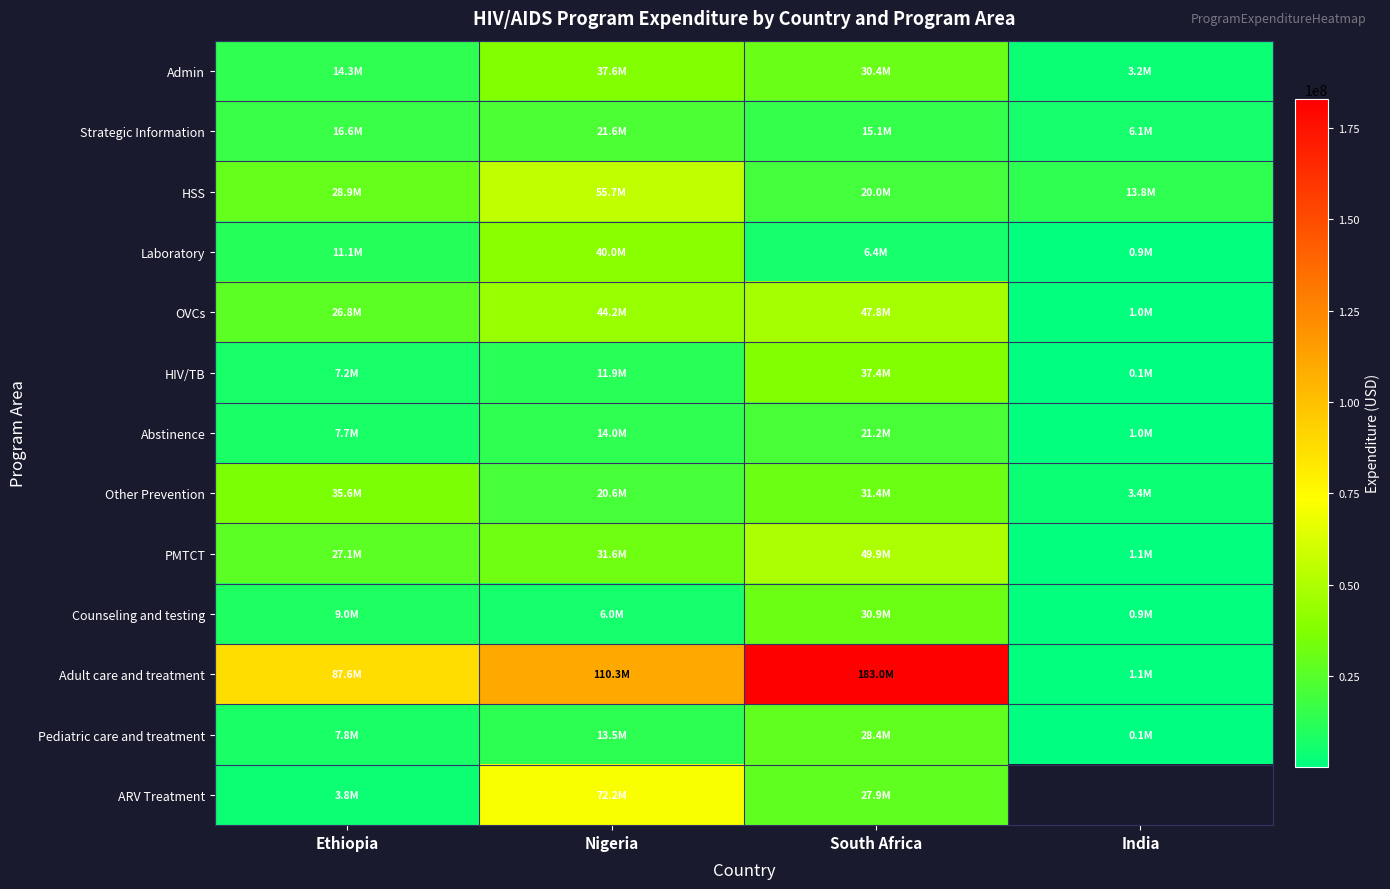

Between Nigeria and Ethiopia, which is larger?

Nigeria